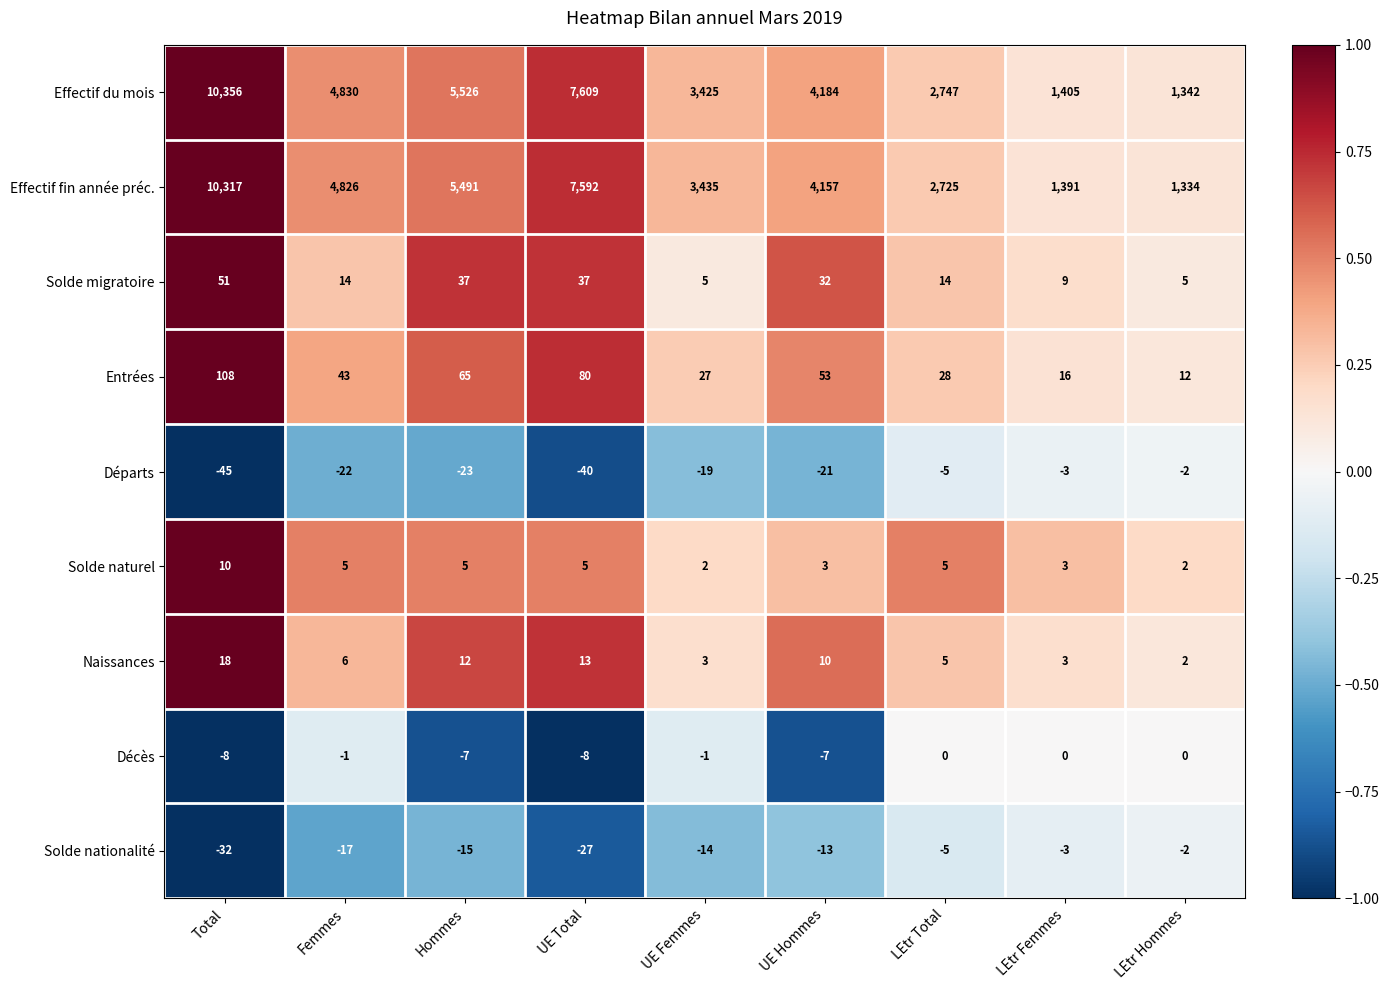

Between Femmes and UE Femmes, which series saw the biggest shift?

Effectif du mois